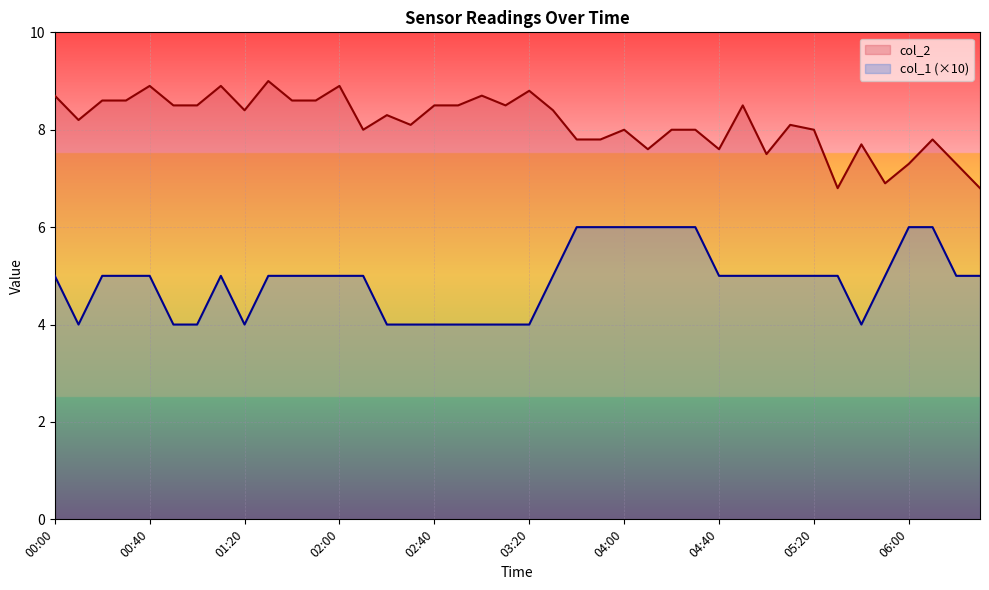

What is the label of the 8th point from the left?

01:10